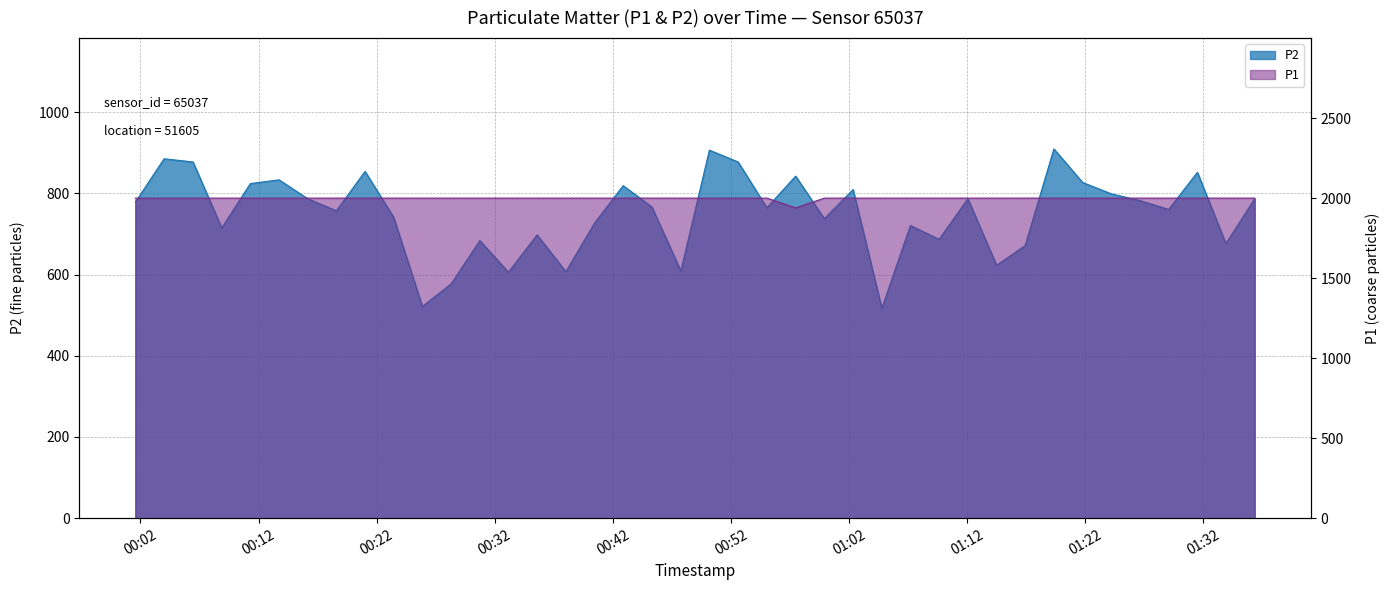

Where is P2 nearest to the value 713?

2023-12-20T00:08:53